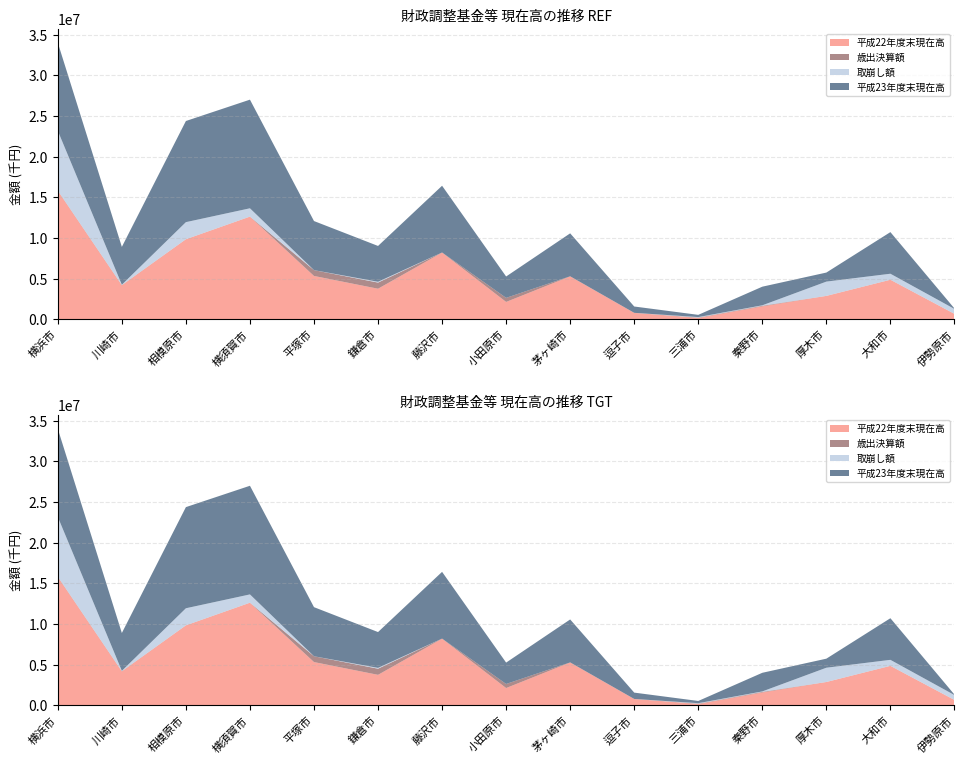

Reading left to right, list all the values displayed in this chart.

平成22年度末現在高: 横浜市=15788240	川崎市=4171052	相模原市=9834807	横須賀市=12619978	平塚市=5322518	鎌倉市=3751478	藤沢市=8200379	小田原市=2126884	茅ヶ崎市=5268358	逗子市=781414	三浦市=157335	秦野市=1583715	厚木市=2869138	大和市=4846484	伊勢原市=660341
歳出決算額: 横浜市=34683	川崎市=25635	相模原市=7789	横須賀市=6523	平塚市=716434	鎌倉市=755930	藤沢市=10416	小田原市=501755	茅ヶ崎市=14677	逗子市=1155	三浦市=47151	秦野市=72735	厚木市=1059	大和市=12102	伊勢原市=1224
取崩し額: 横浜市=7357307	川崎市=50000	相模原市=2100000	横須賀市=1020421	平塚市=0	鎌倉市=100831	藤沢市=0	小田原市=0	茅ヶ崎市=0	逗子市=3208	三浦市=60210	秦野市=54950	厚木市=1757366	大和市=738000	伊勢原市=604853
平成23年度末現在高: 横浜市=10837645	川崎市=4652622	相模原市=12442596	横須賀市=13366080	平塚市=6038952	鎌倉市=4406577	藤沢市=8210795	小田原市=2628639	茅ヶ崎市=5283035	逗子市=779361	三浦市=272264	秦野市=2291694	厚木市=1112831	大和市=5120586	伊勢原市=56713